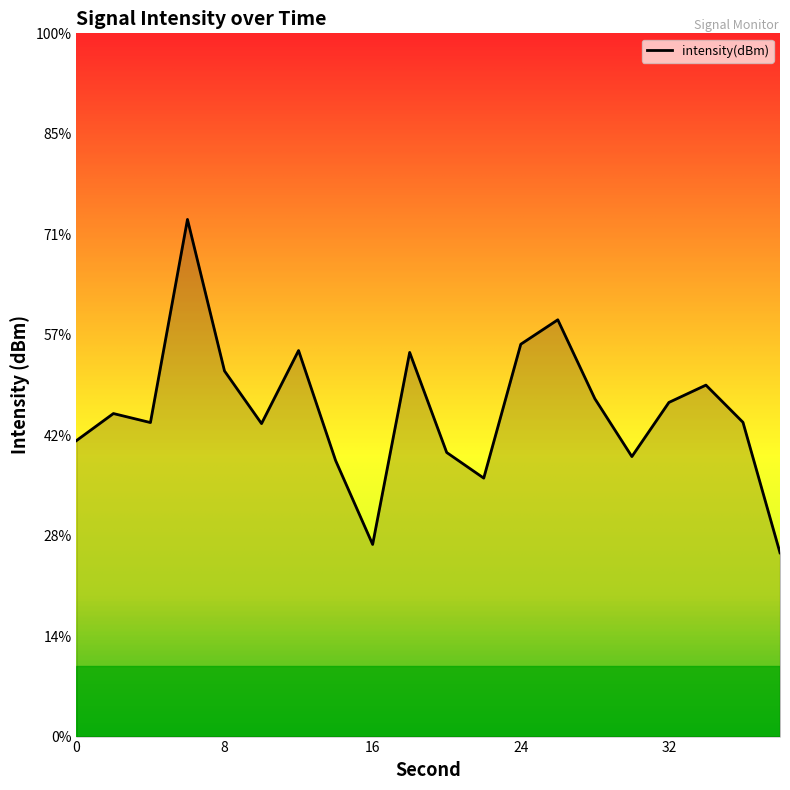

Where is the data nearest to the value -127?

18